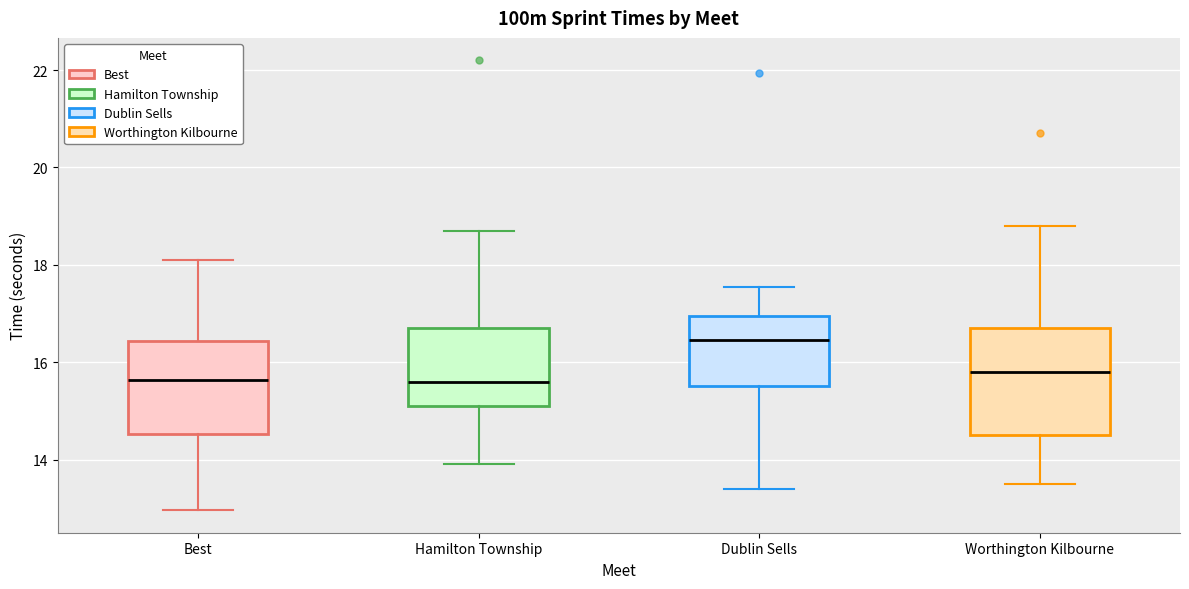

Which box is the tallest, from its lower edge to its upper edge?

Worthington Kilbourne